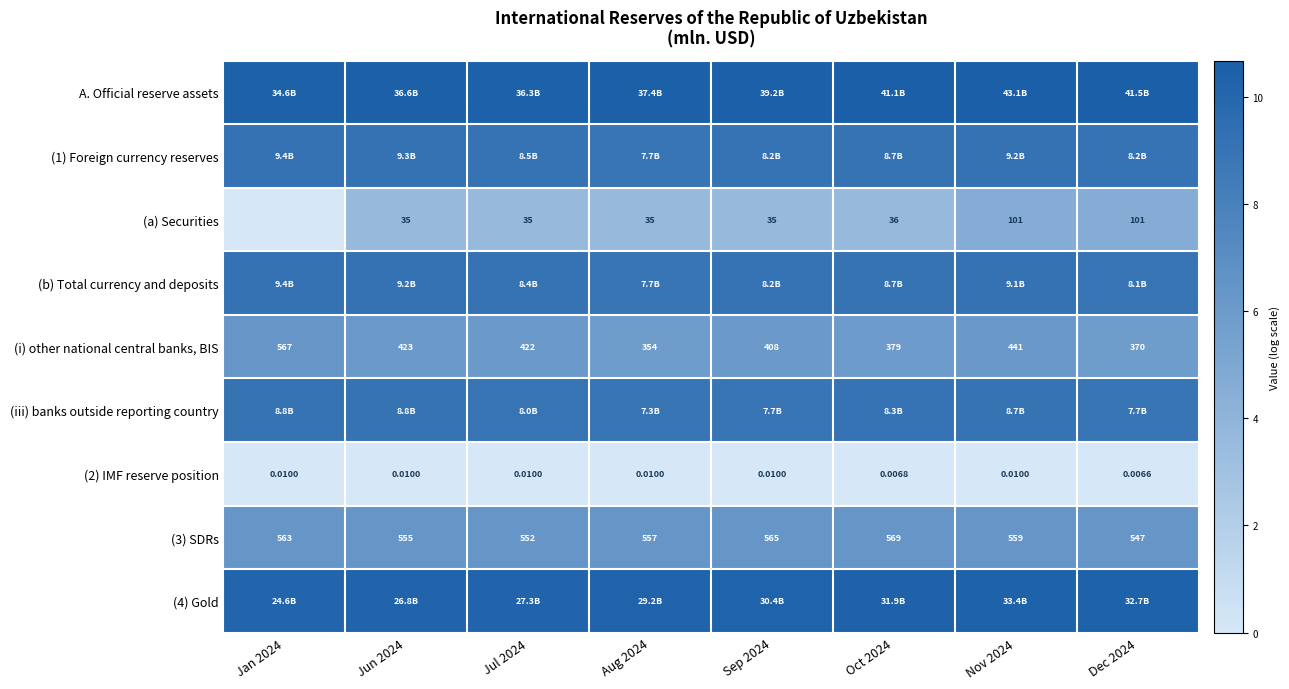

Is the value of (a) Securities at Jul 2024 greater than the value of (3) SDRs at Dec 2024?

No